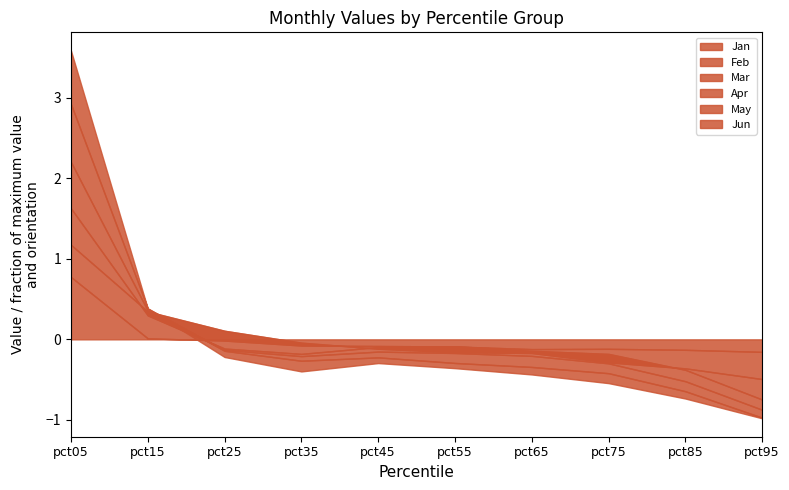

The value of Jan at pct75 is 0.2. True or false?

False